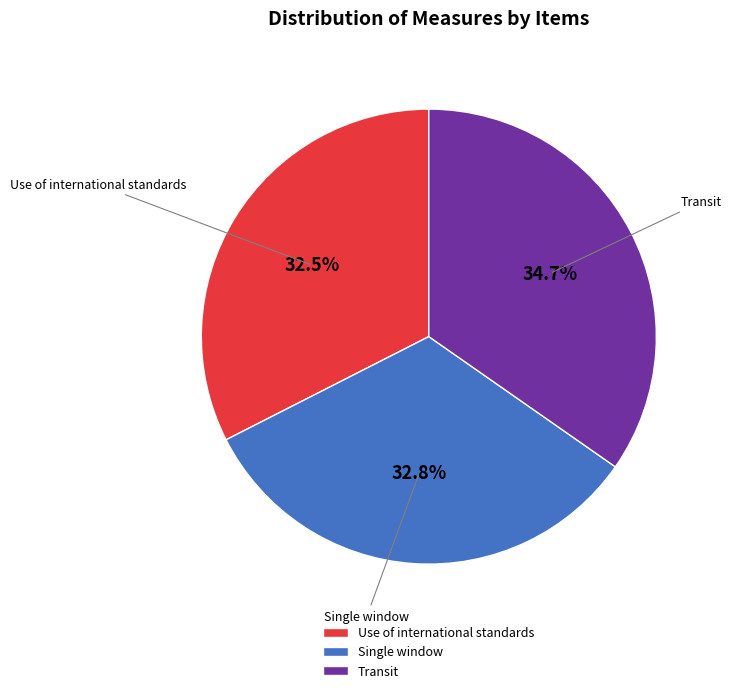

Is there any slice that represents more than half of the pie?

No